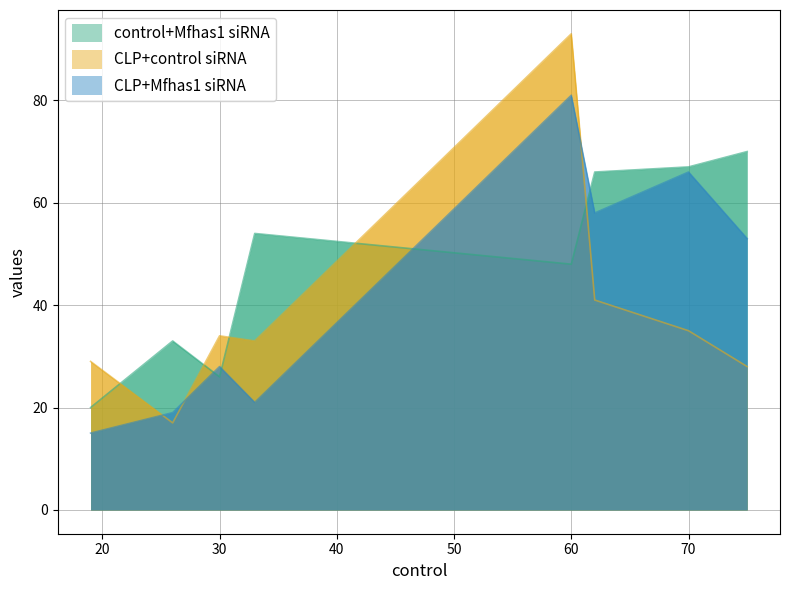

What position from the left is CLP+control siRNA?

2